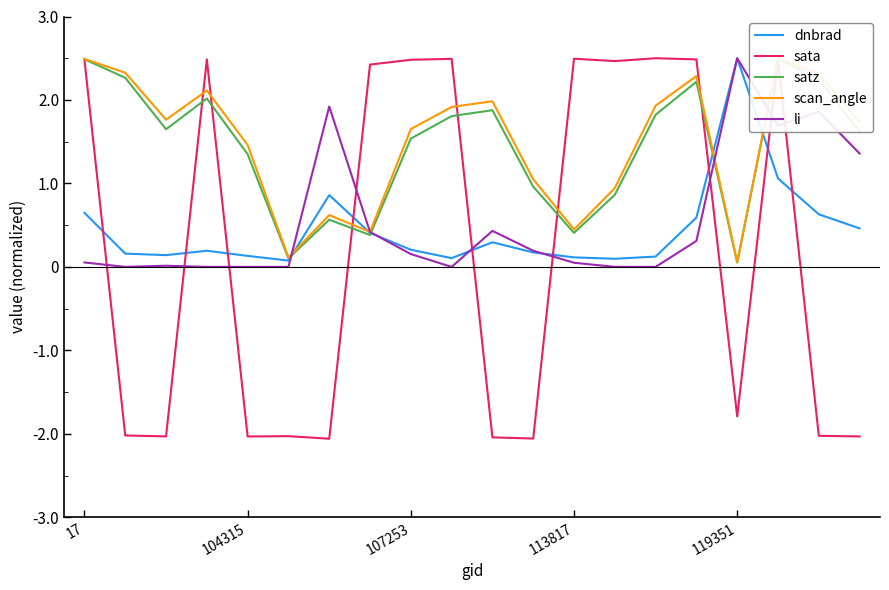

True or false: scan_angle has a value of 2.3 at 18.

True